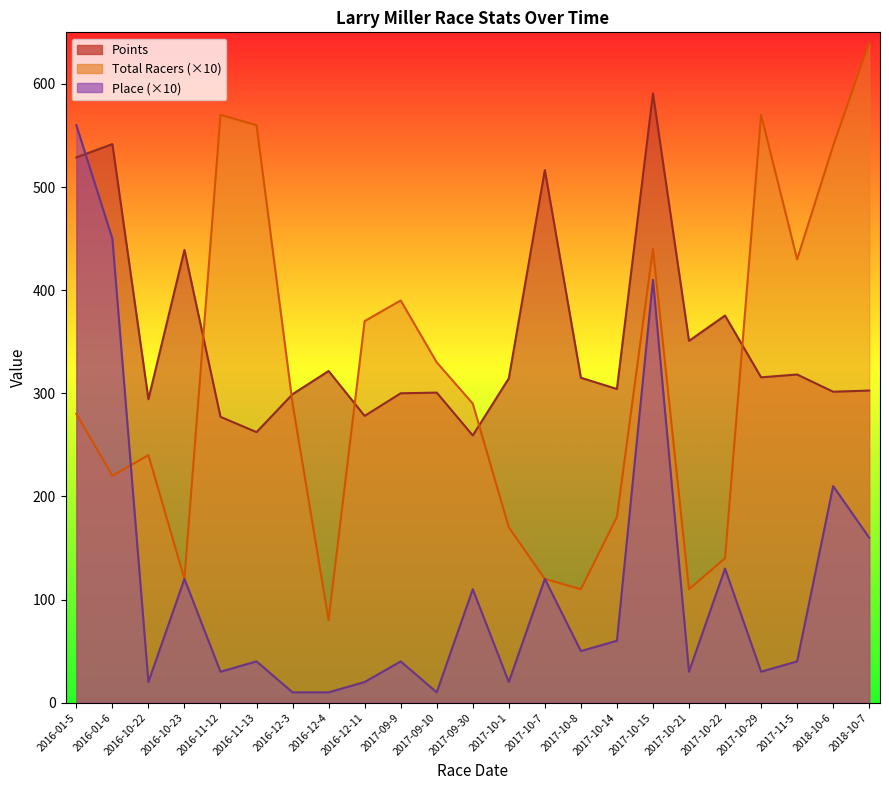

At which category is the sum across all series the highest?

2017-10-15